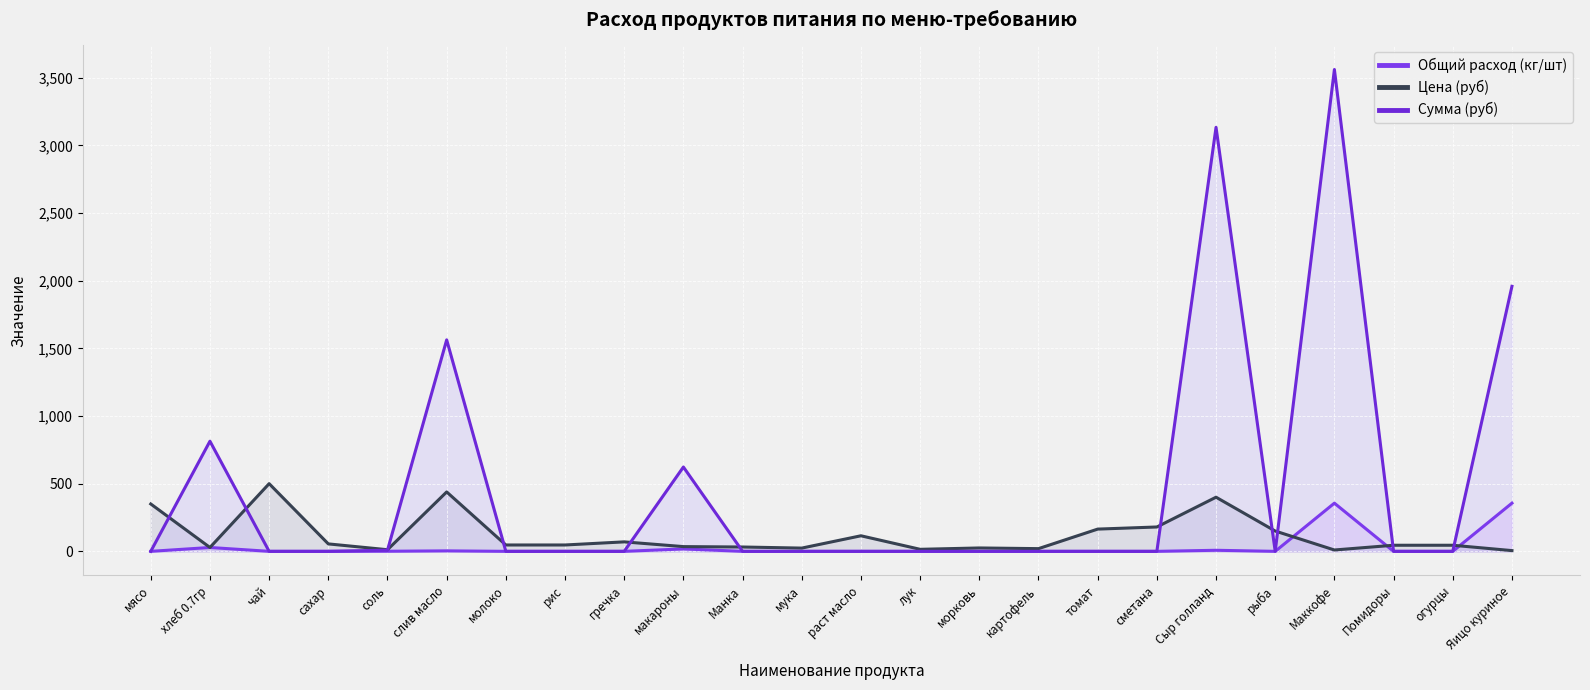

What is the average value of the Цена (руб) series?

117.3